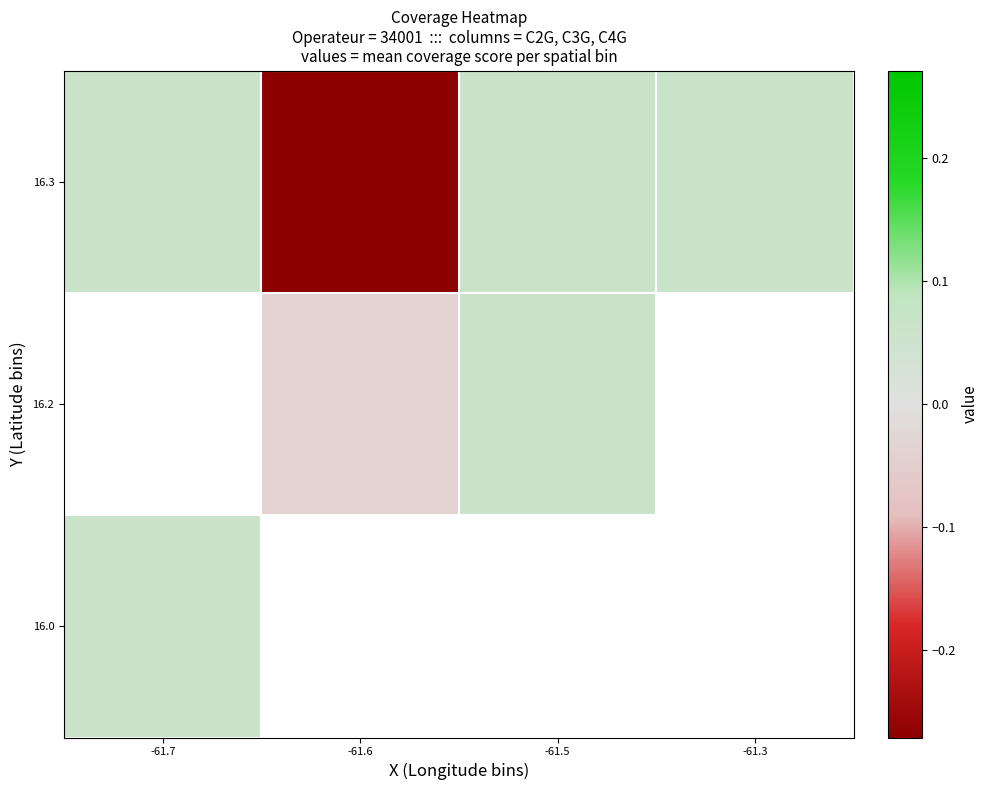

What is the maximum value shown in the chart?

0.1